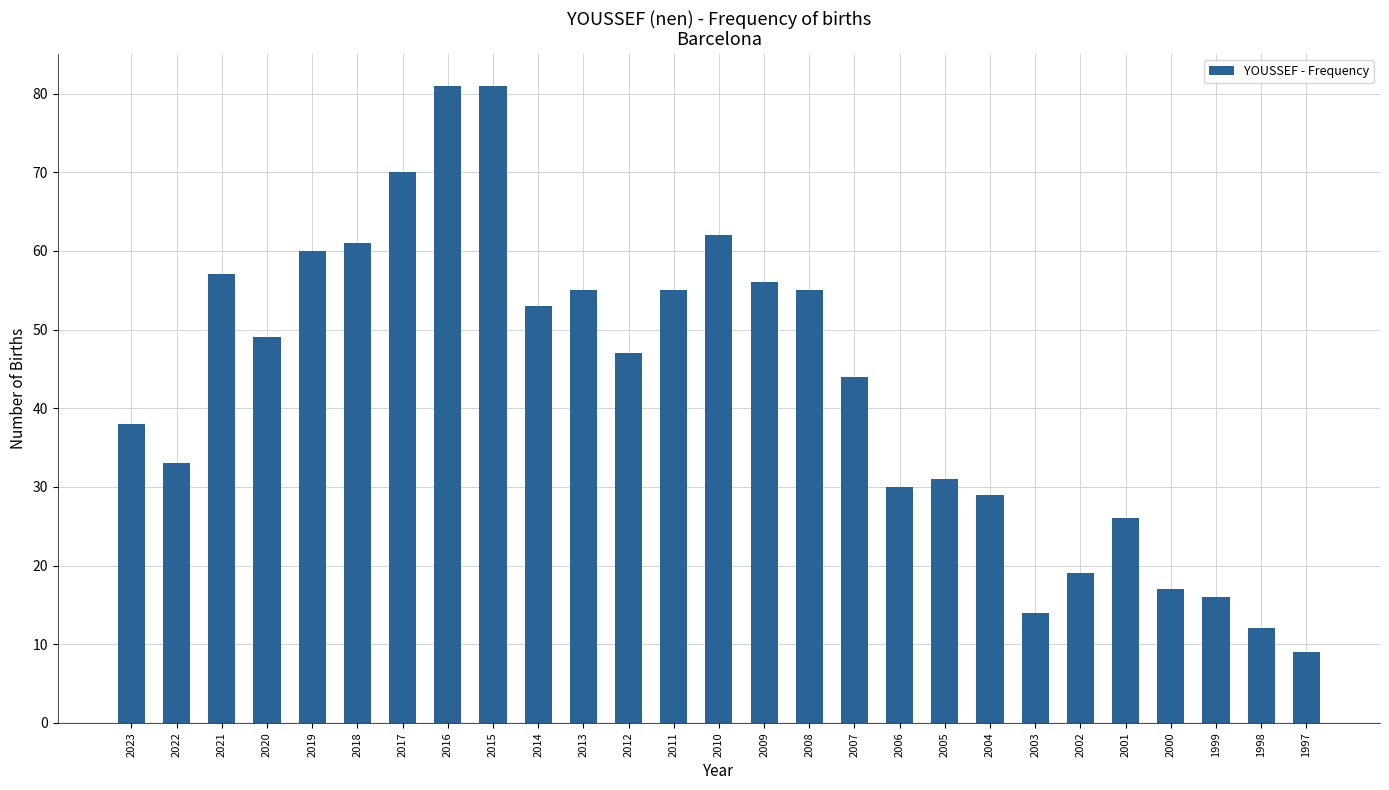

Are the bars grouped side by side (vs. stacked)?

No